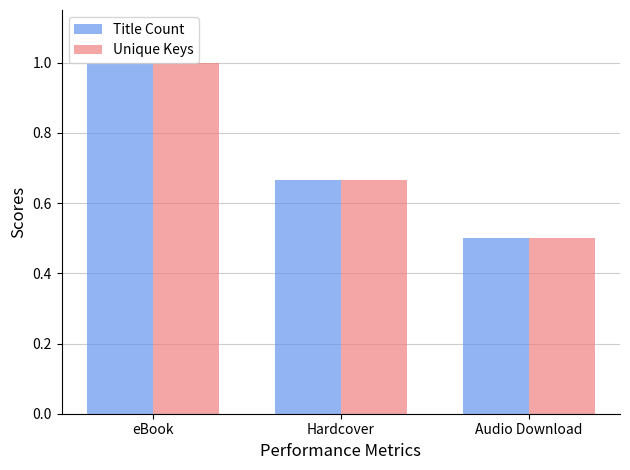

The value of Title Count at Audio Download is 0.5. True or false?

True